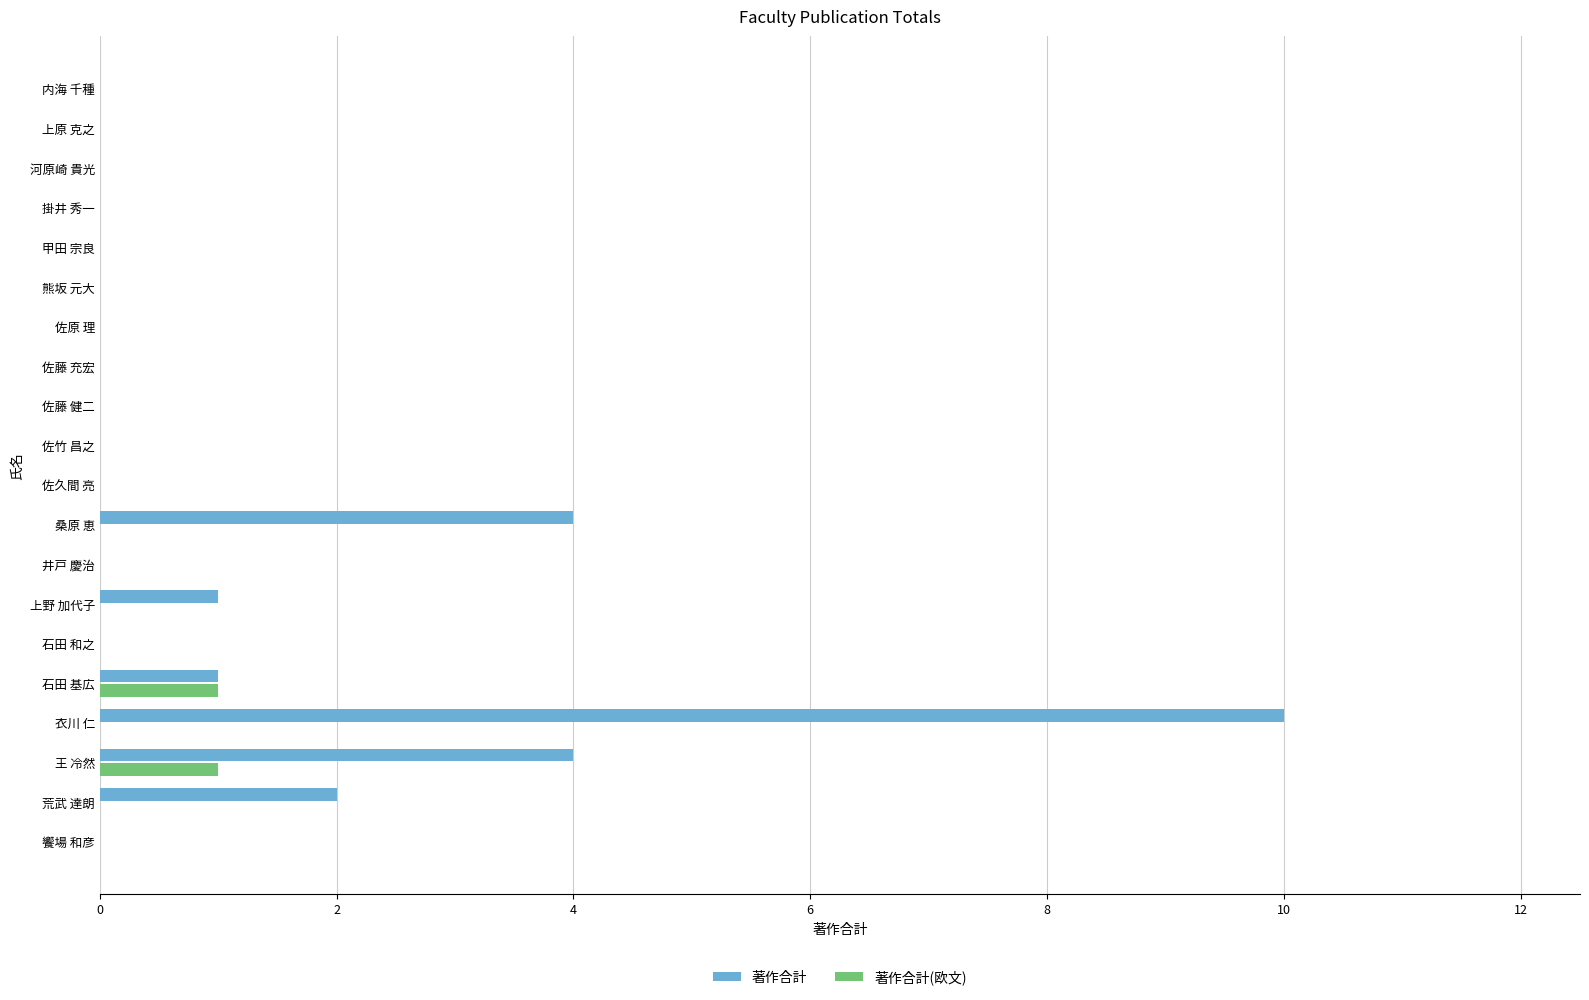

What is the sum of all 著作合計(欧文) values?

2